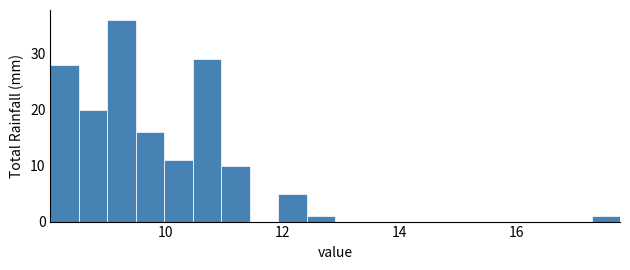

Read against the x-axis, roughly where is the centre of the tallest bar?

9.2